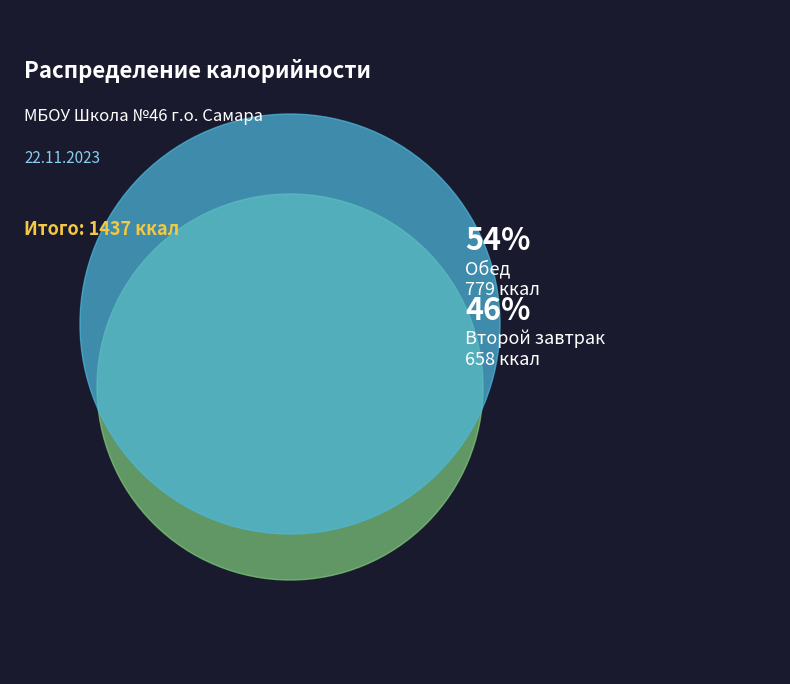

Do Второй завтрак and Обед together represent more than half of the pie?

Yes